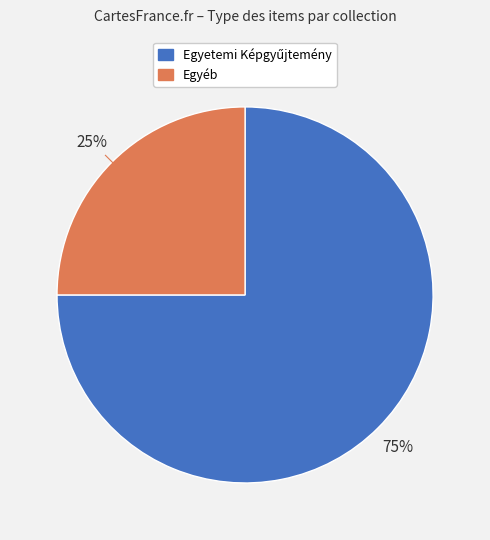

Is there any slice that represents more than half of the pie?

Yes